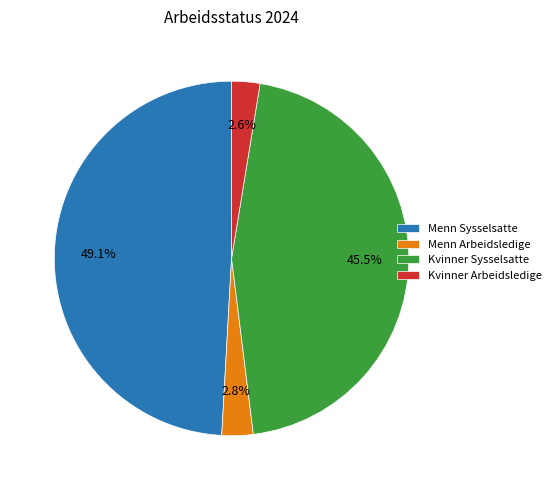

Which category has the biggest portion of the pie?

Menn Sysselsatte